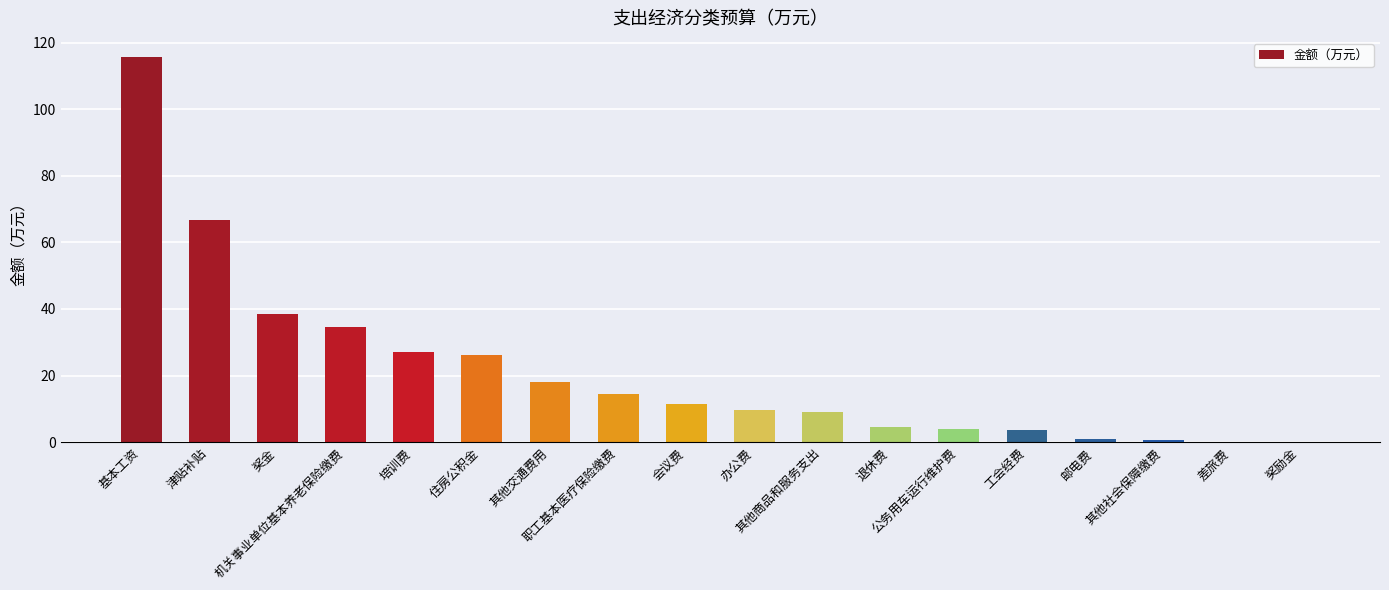

Are the bars horizontal?

No